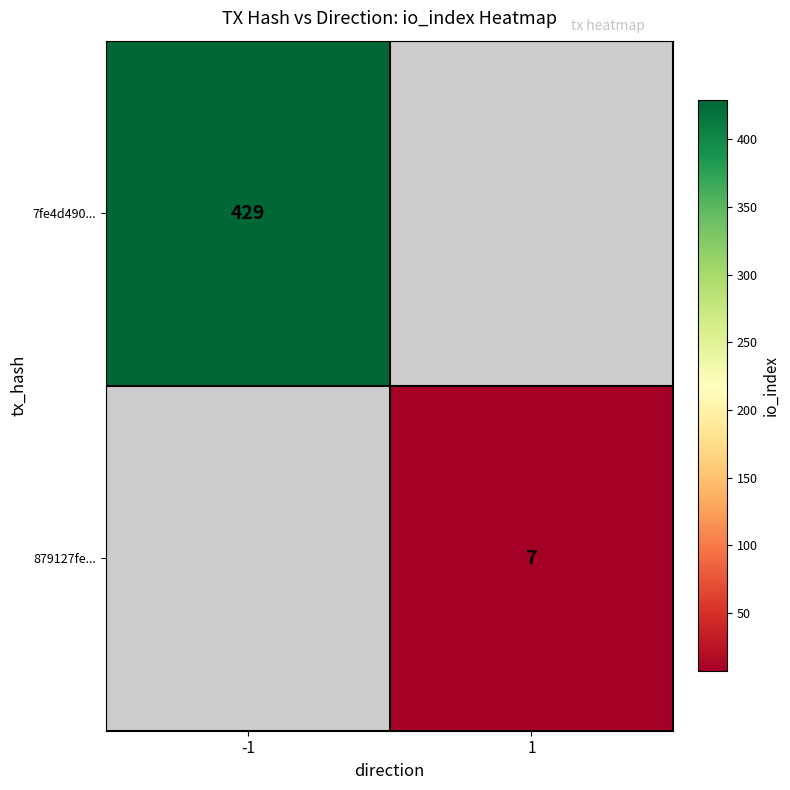

The 879127fe... series shows 7 at 1. True or false?

True